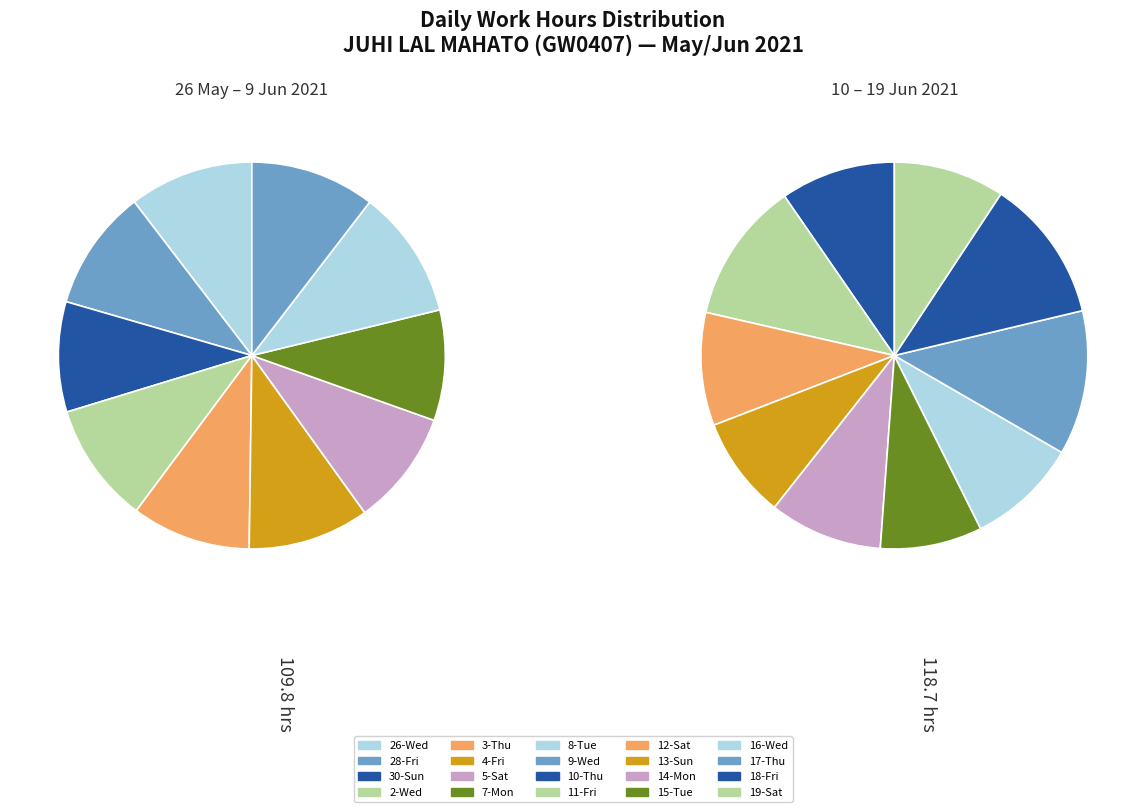

True or false: 19-Sat accounts for 15% of the total.

False